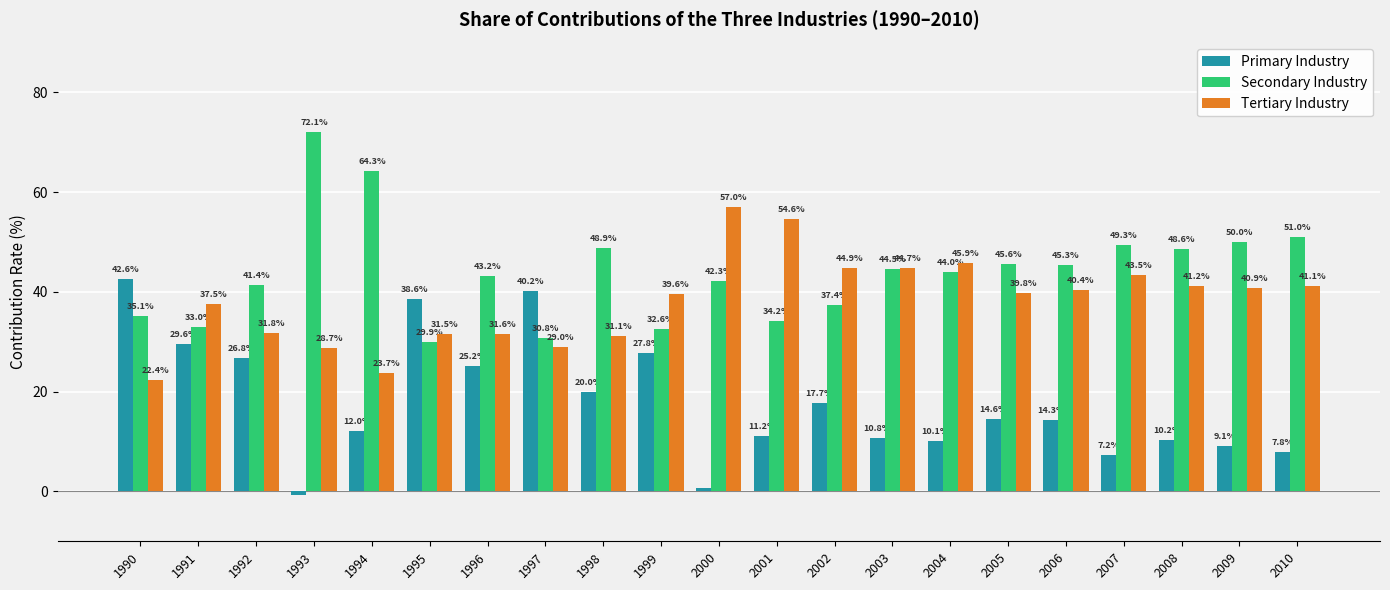

Rank the series by their average value, from lowest to highest.

Primary Industry, Tertiary Industry, Secondary Industry